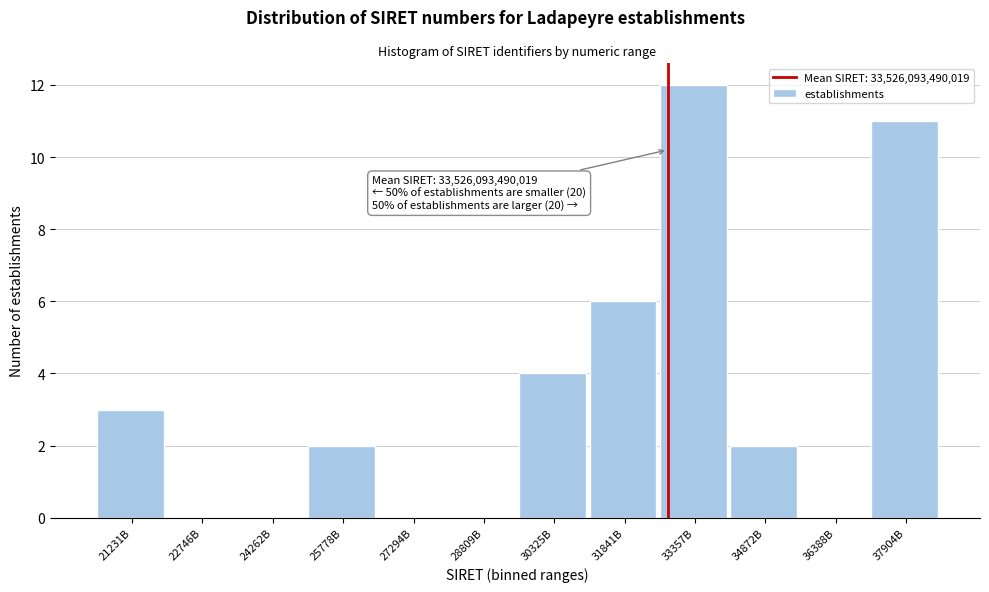

Reading left to right, what are all the values shown in this chart?

21231B=3	22746B=0	24262B=0	25778B=2	27294B=0	28809B=0	30325B=4	31841B=6	33357B=12	34872B=2	36388B=0	37904B=11